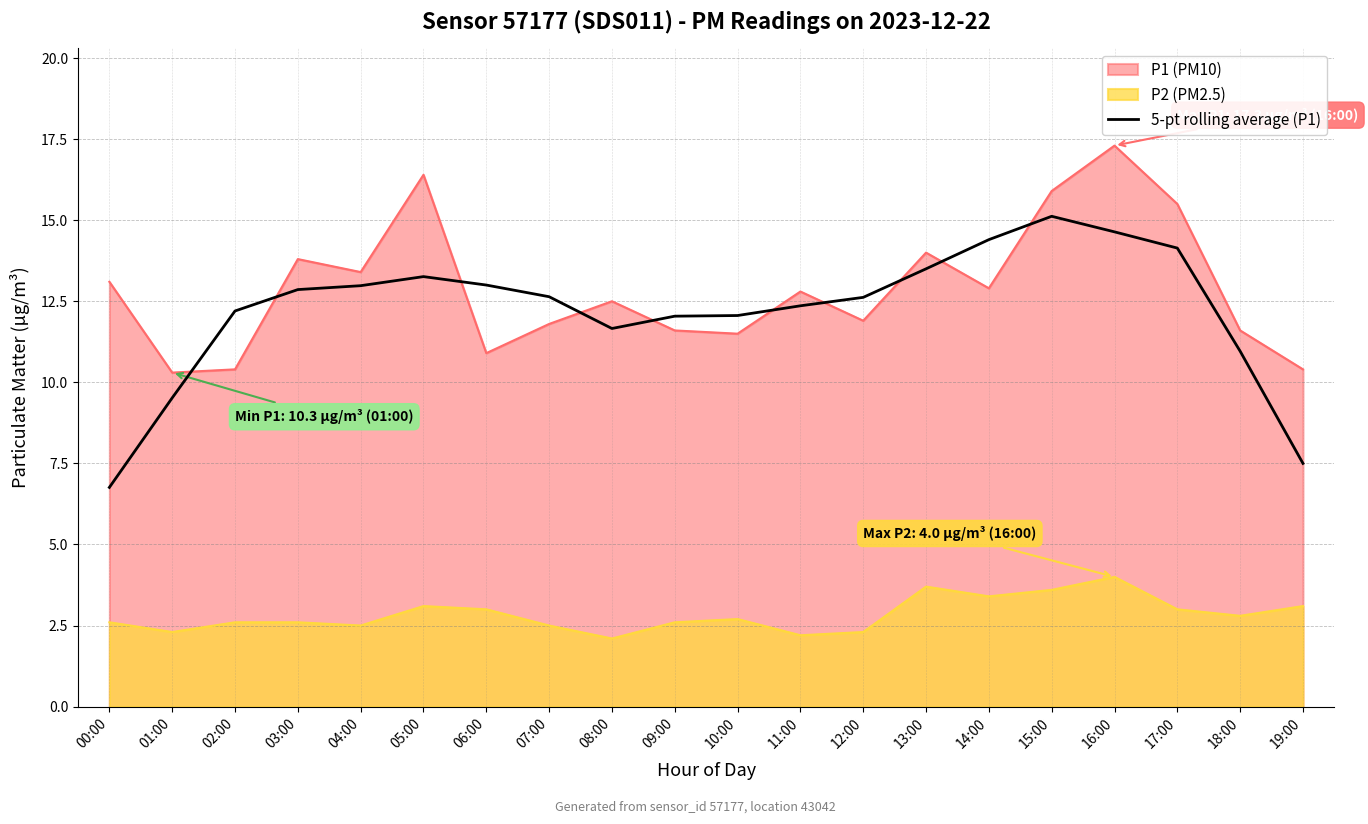

Which has a higher value, 09:00 or 05:00?

05:00